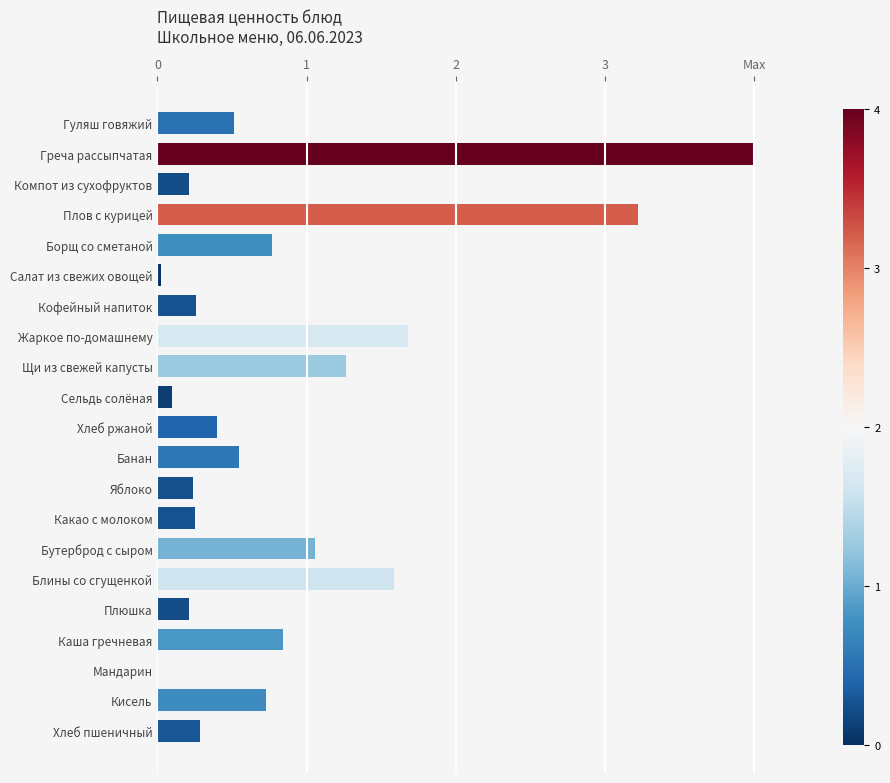

What is the average value of the Калорийность (норм.) series?

0.9